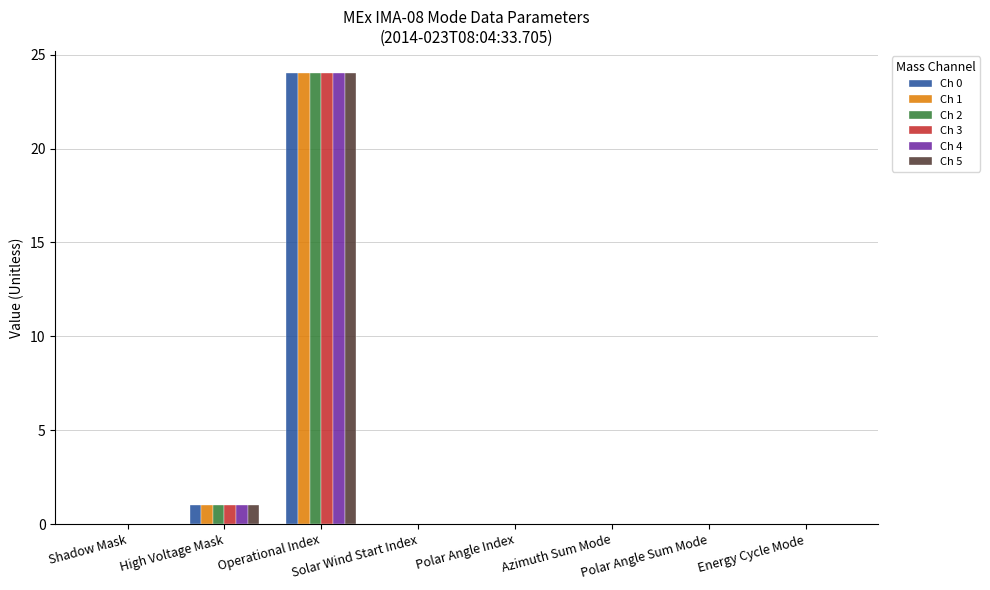

What is the maximum value shown in the chart?

24